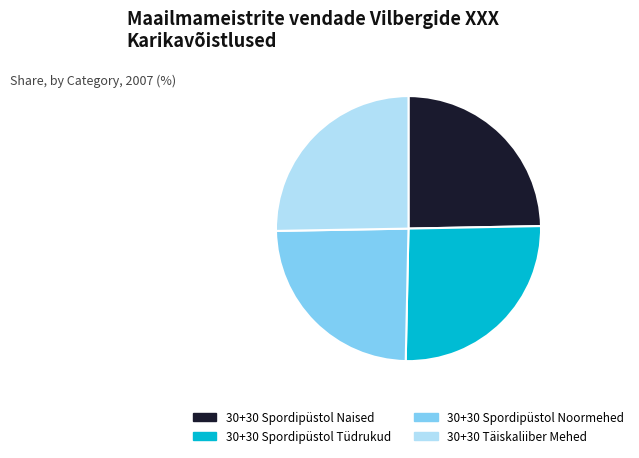

Is it true that 30+30 Spordipüstol Tüdrukud is 26% of the pie?

True